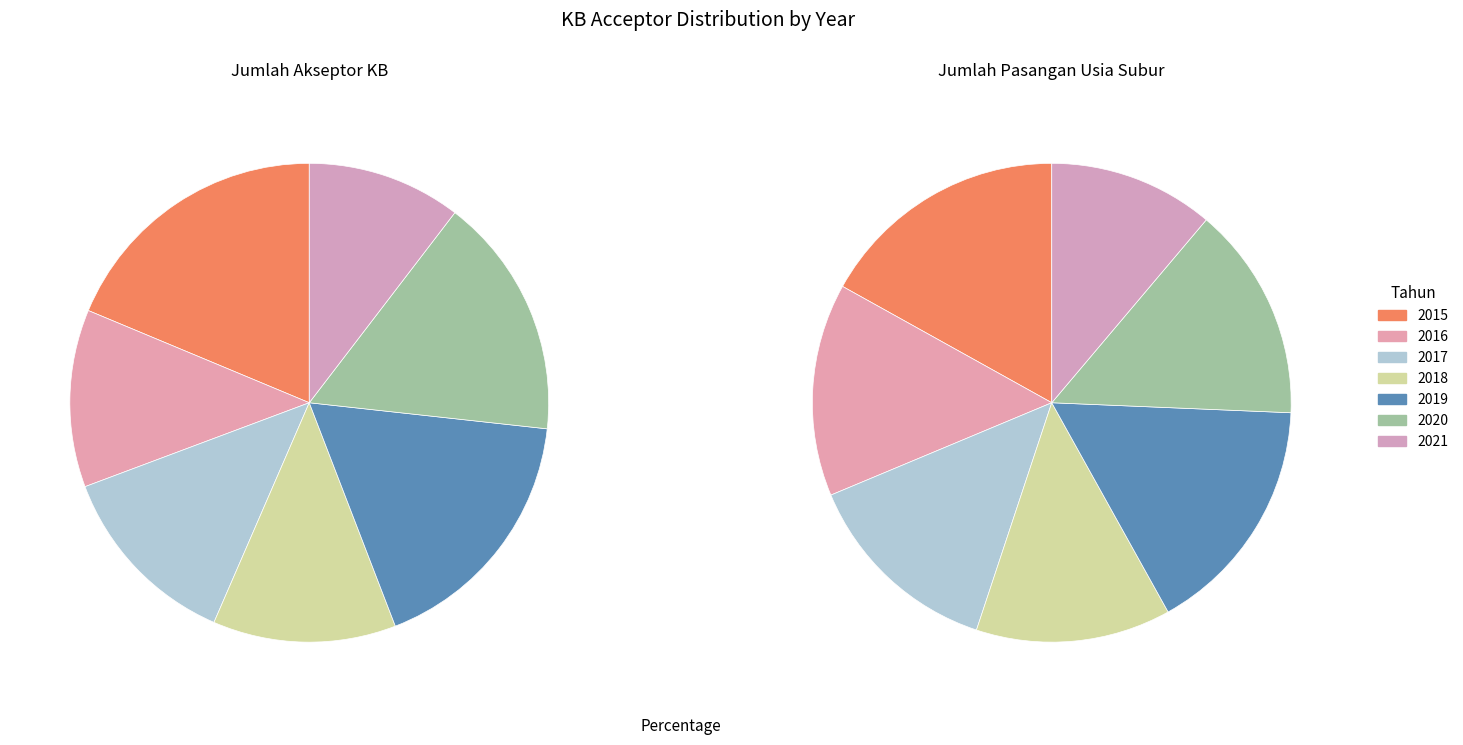

Which series has the largest range (max minus min)?

Jumlah akseptor KB